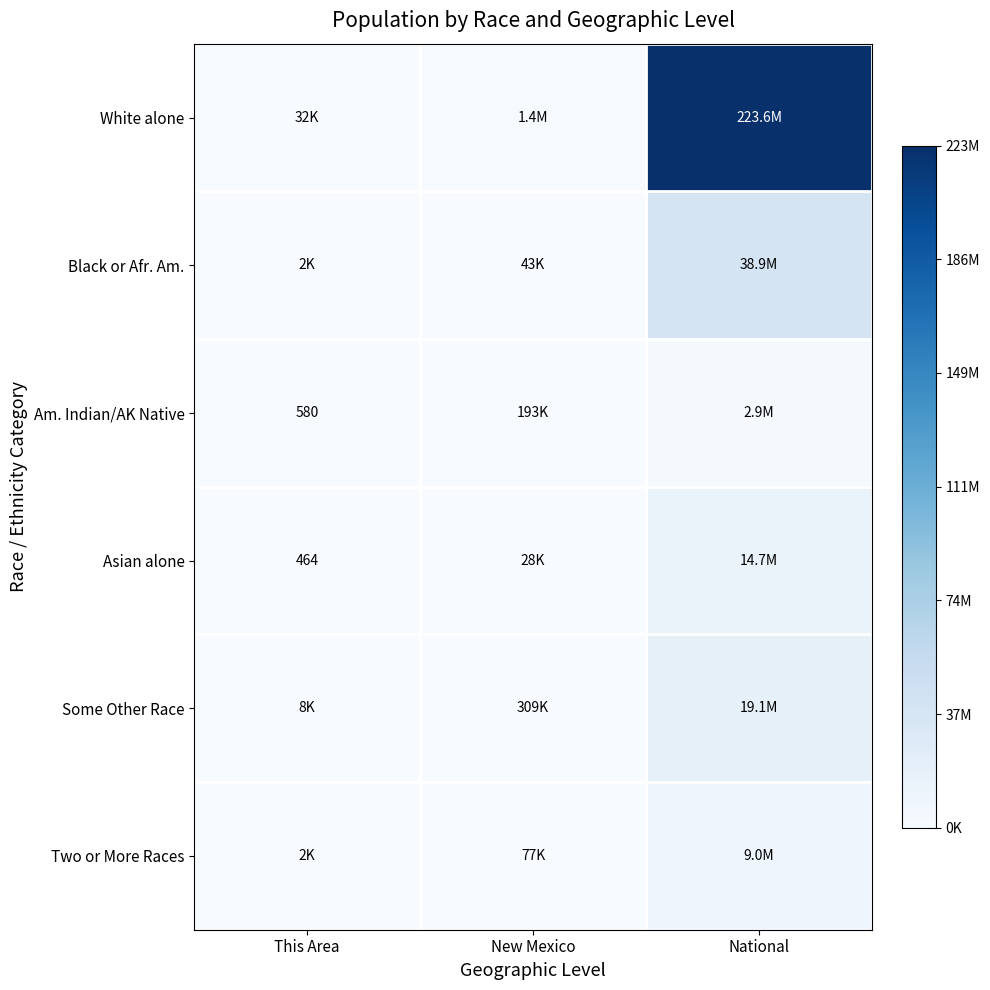

Is the value of Some Other Race at This Area greater than the value of Black or Afr. Am. at This Area?

Yes